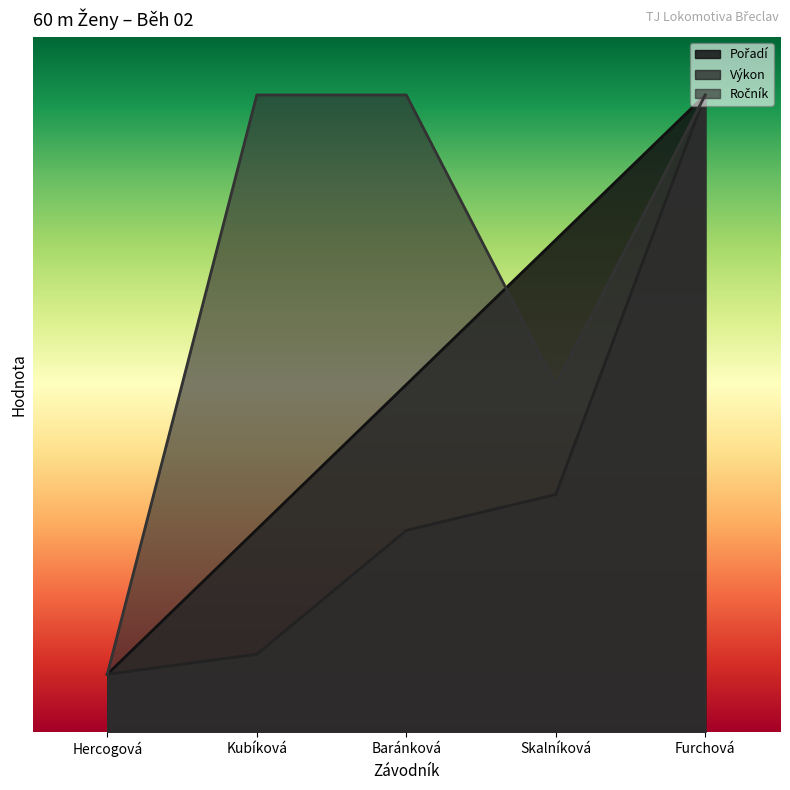

At which category does the chart reach its minimum across all series?

Hercogová